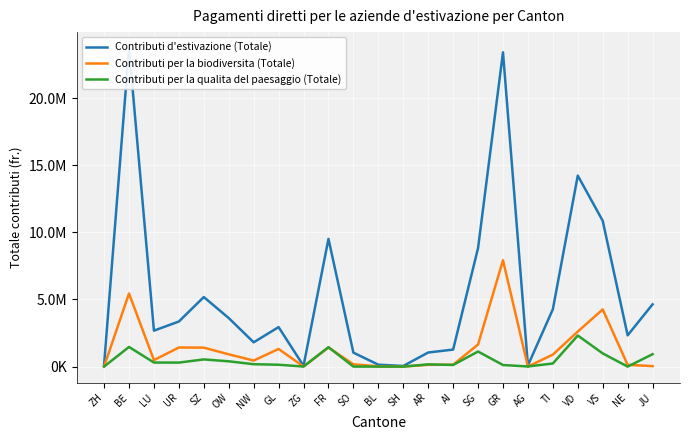

The value of Contributi per la biodiversita (Totale) at SO is 169046. True or false?

True